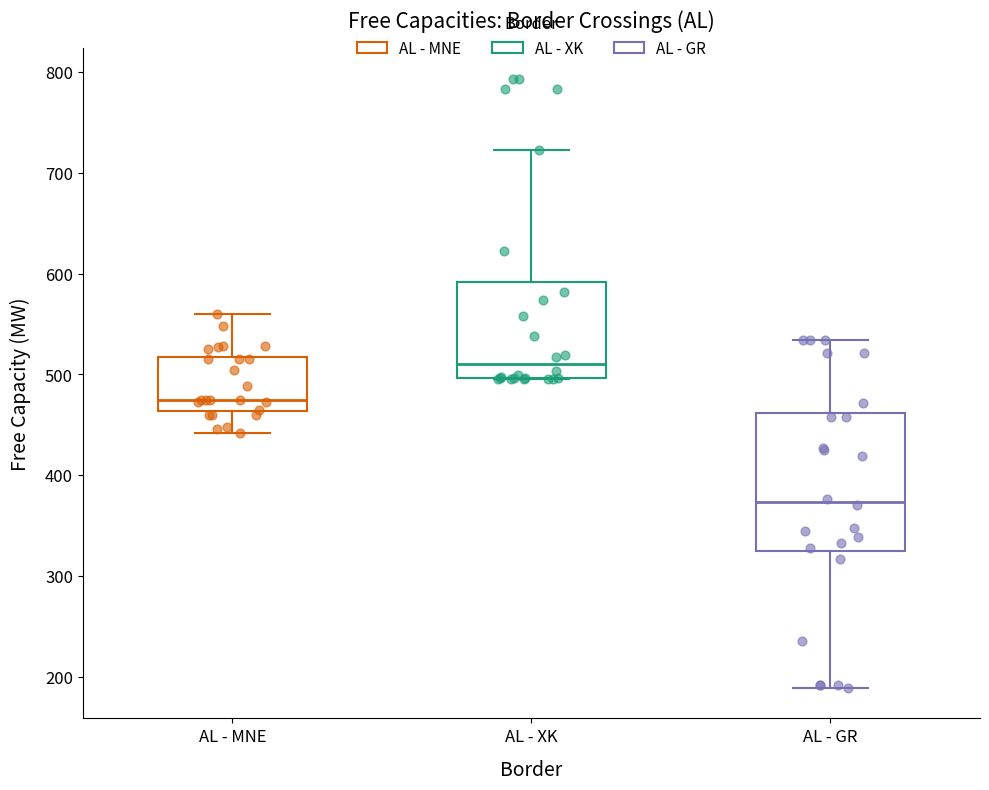

Where does the upper whisker of the box for AL - XK end on the y-axis? The values are not printed on the chart, so give them approximately, as read against the axis.

720